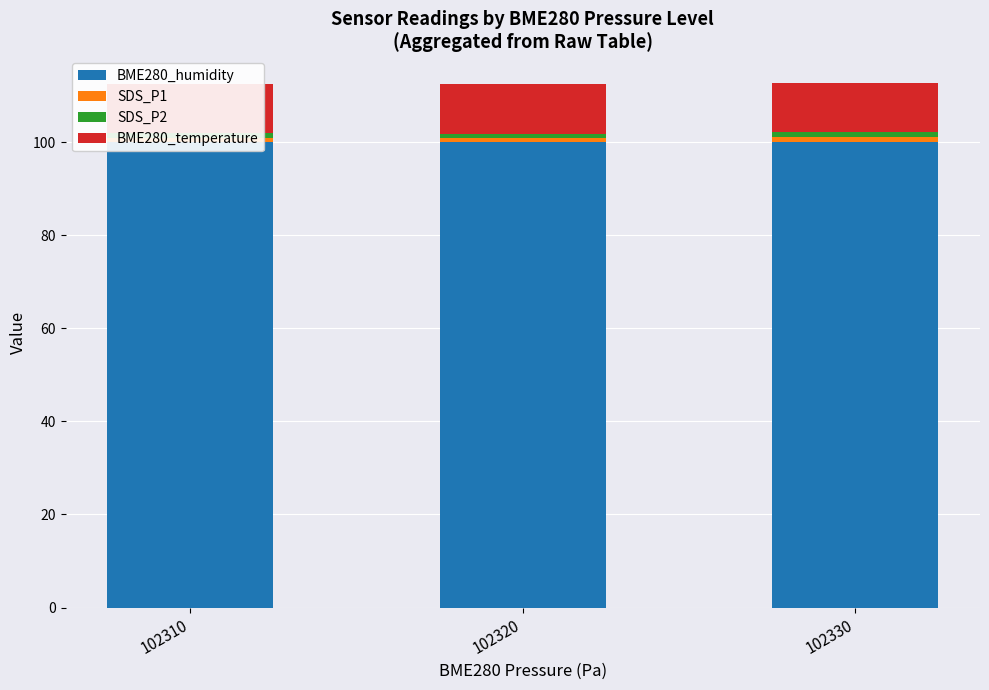

At which category is the sum across all series the highest?

102330